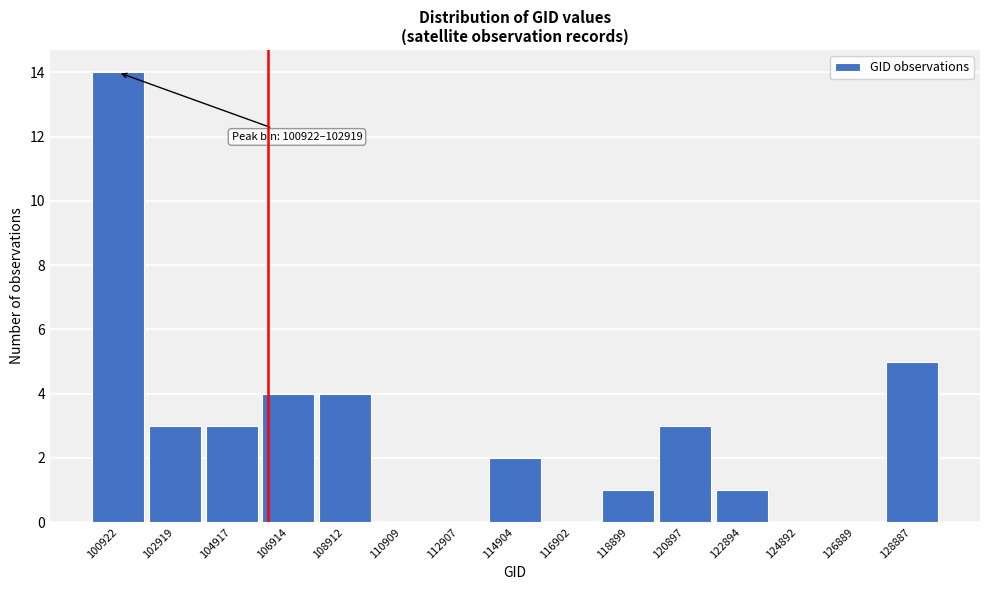

Reading left to right, list all the values displayed in this chart.

100922=14	102919=3	104917=3	106914=4	108912=4	110909=0	112907=0	114904=2	116902=0	118899=1	120897=3	122894=1	124892=0	126889=0	128887=5